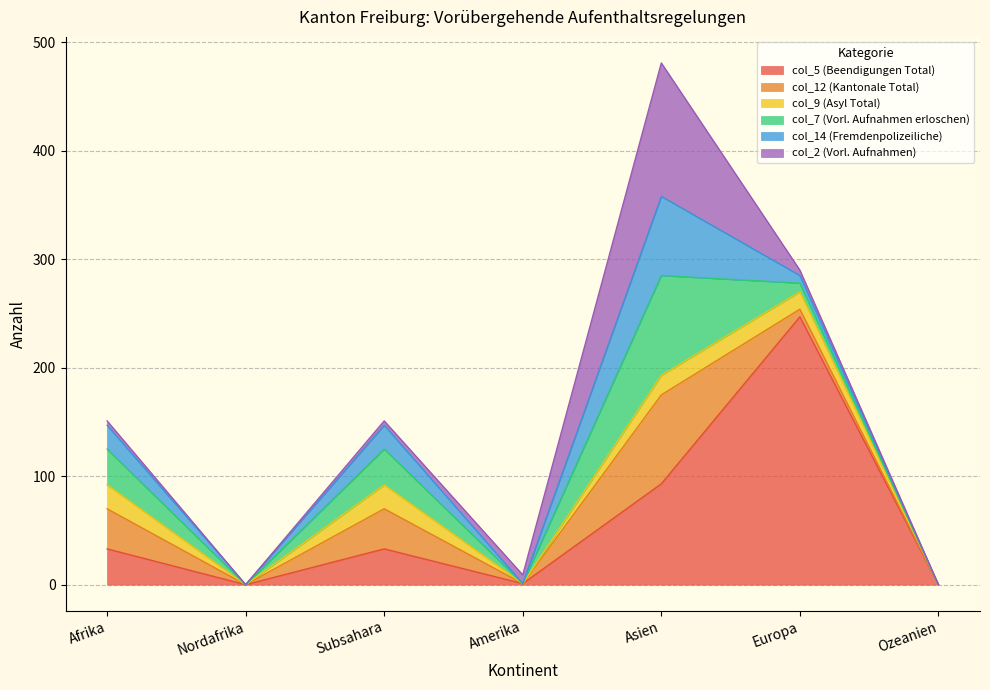

Count the number of data series in this chart.

6